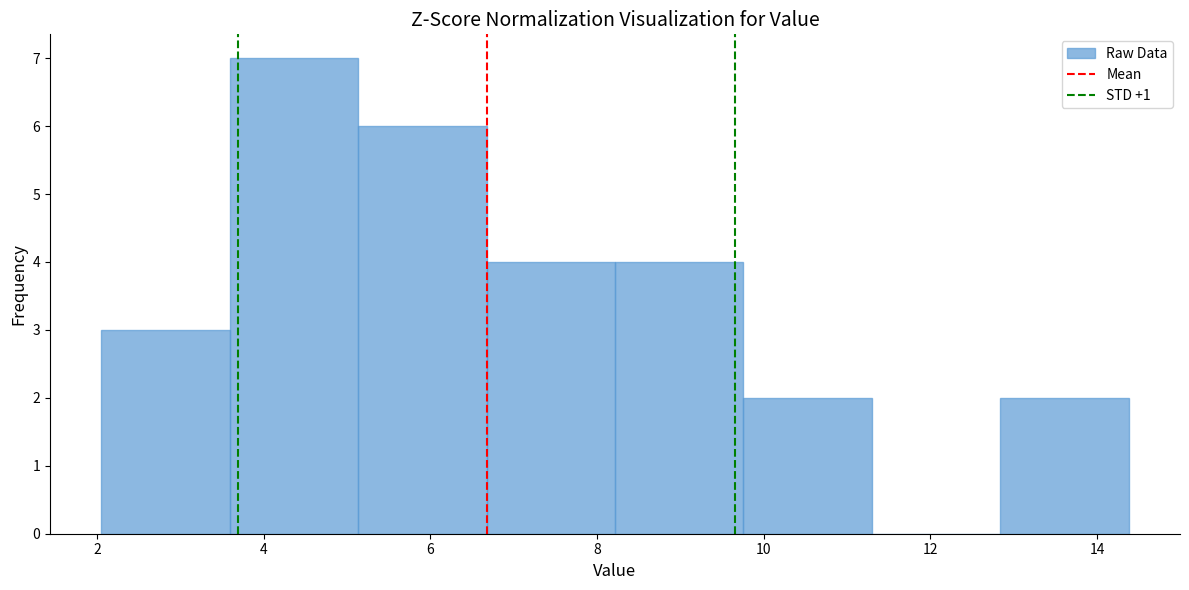

Reading left to right, list every bar in this chart as the range it spans on the x-axis followed by its height. Neither the bar edges nor the heights are printed on the chart, so give them approximately, as read against the axes.

2.0 to 3.6: 3
3.6 to 5.2: 7
5.2 to 6.6: 6
6.6 to 8.2: 4
8.2 to 9.8: 4
9.8 to 11.2: 2
11.2 to 12.8: 0
12.8 to 14.4: 2